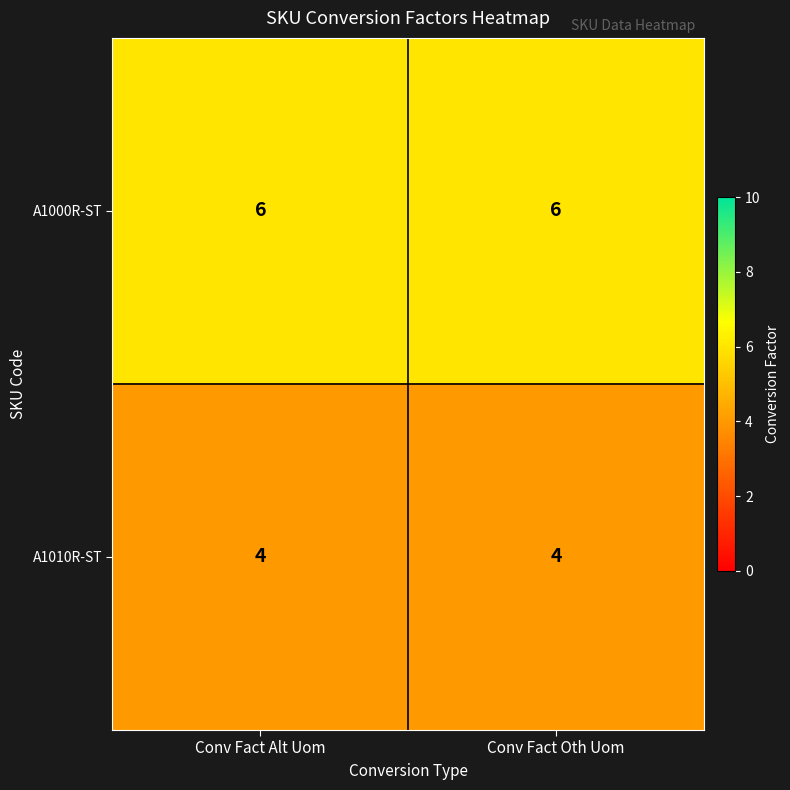

What is the maximum value for A1010R-ST?

4